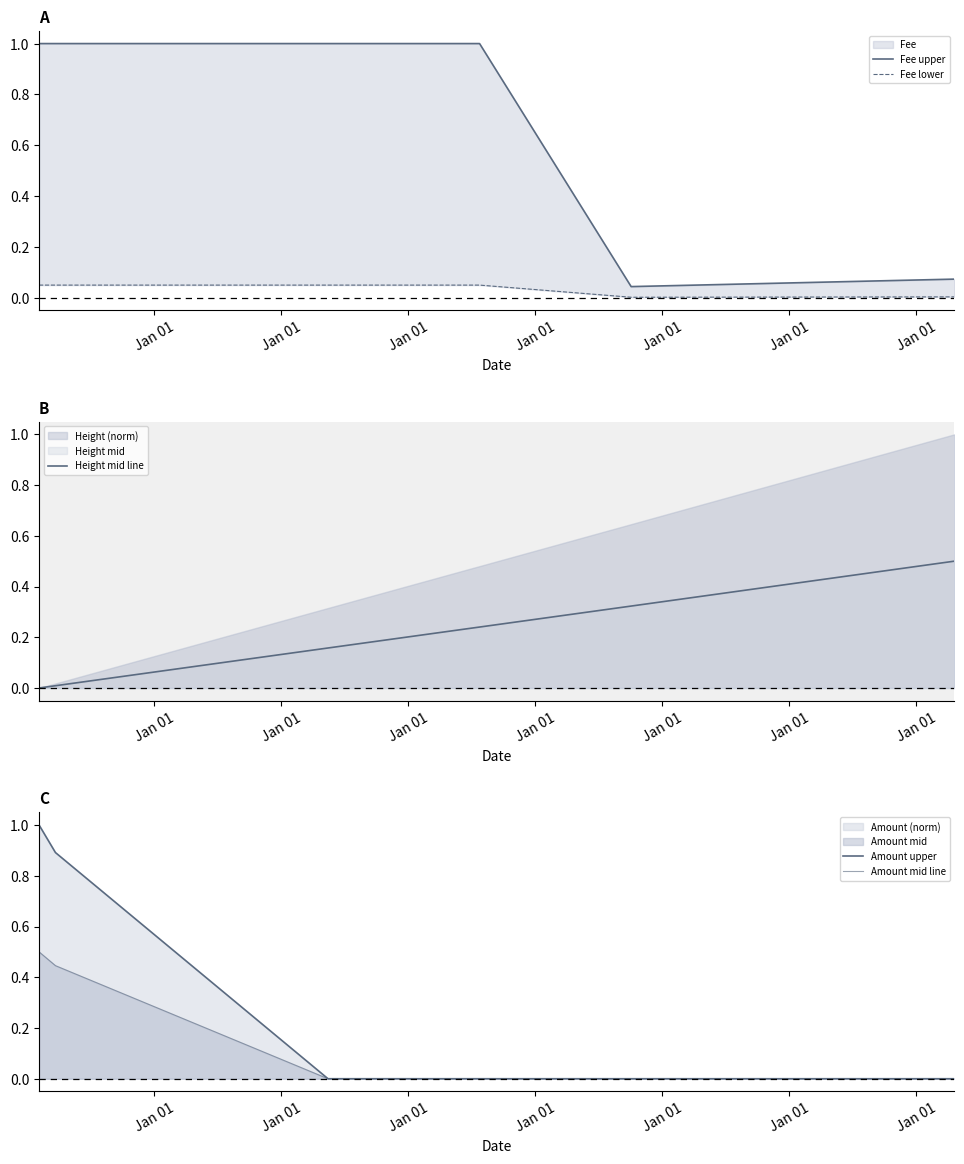

At Jan 01, list the series in order from smallest to largest.

Height mid line, Fee lower, Amount mid line, Amount upper, Fee upper